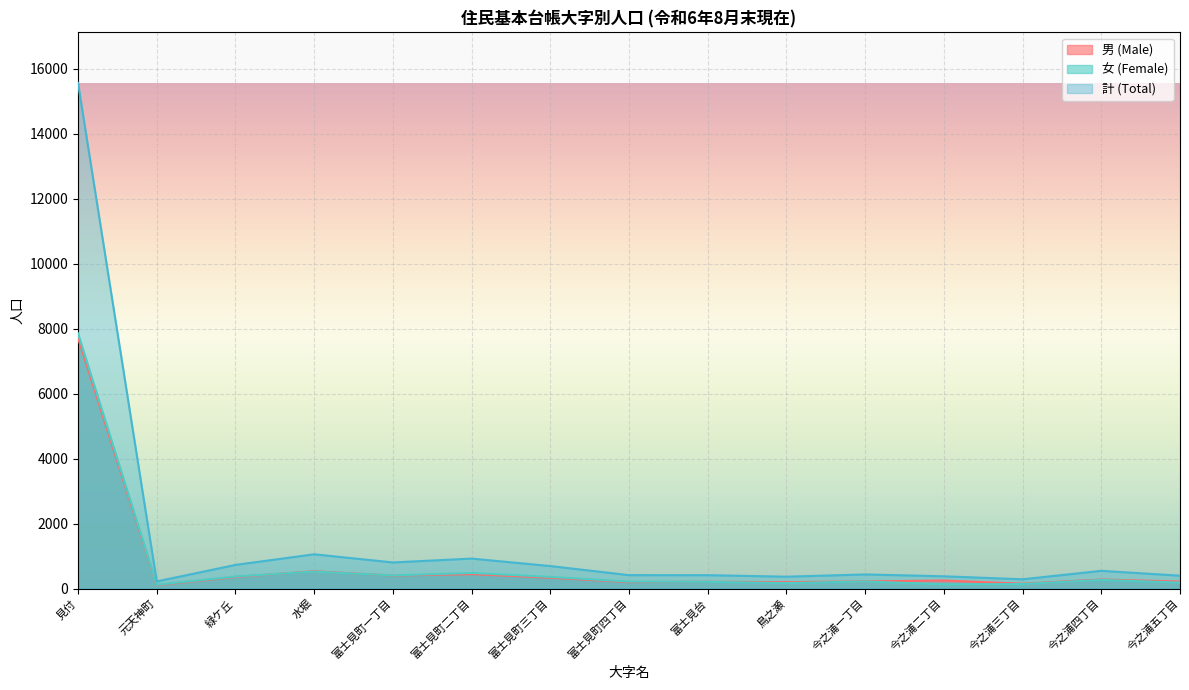

List the series in order of their peak value, highest first.

計 (Total), 女 (Female), 男 (Male)